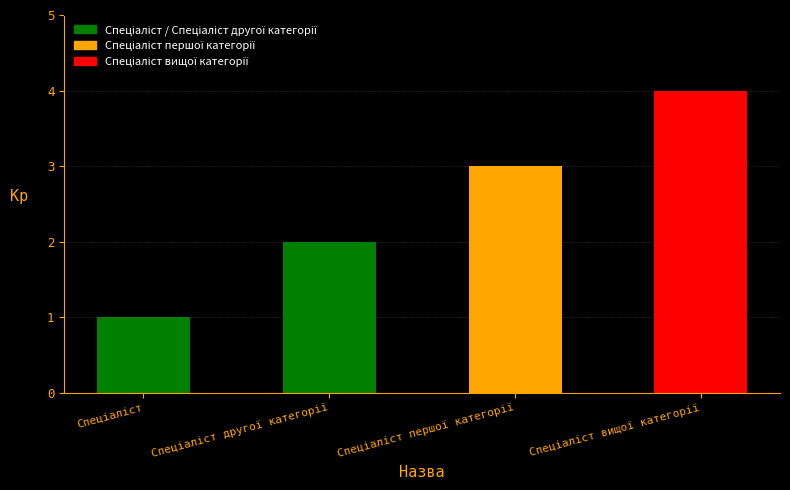

Does the chart contain stacked bars?

No